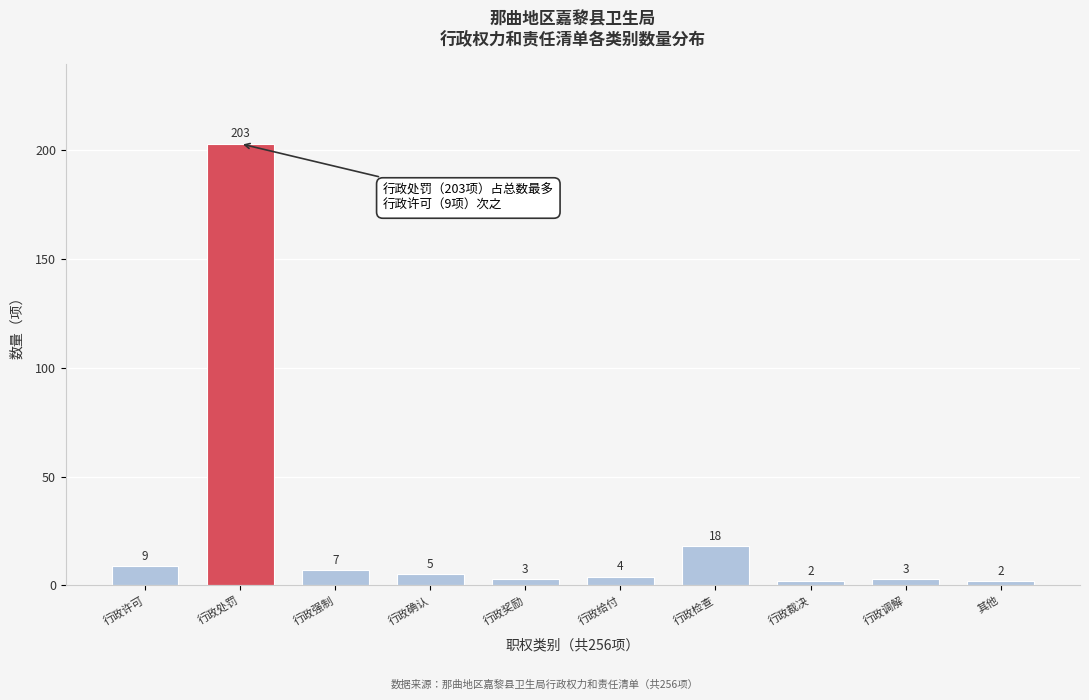

Reading left to right, what are all the values shown in this chart?

9	203	7	5	3	4	18	2	3	2